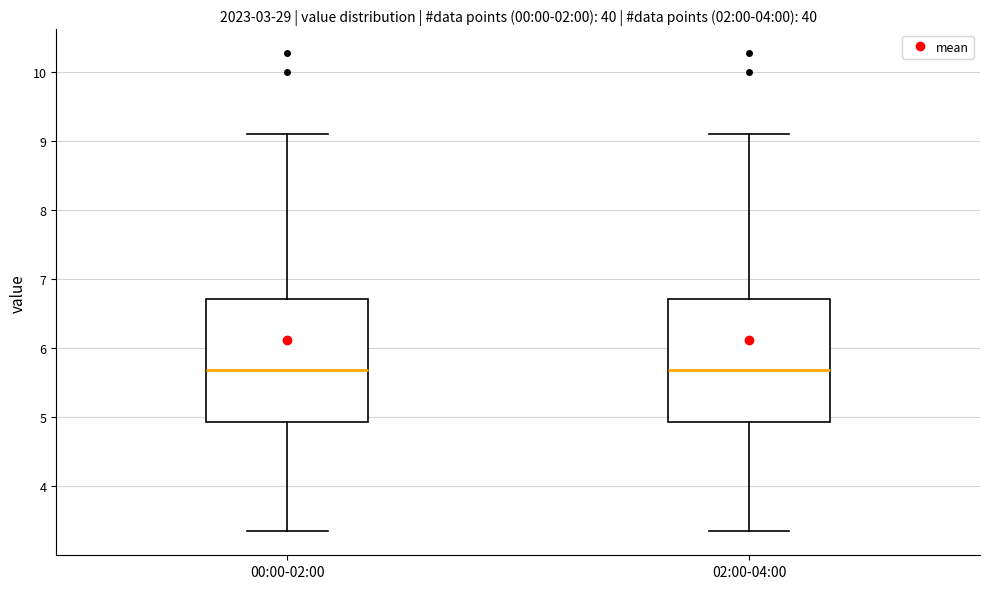

Reading left to right, transcribe this box plot: for each box, give where its median line is, the range the box spans, and where its two whiskers end, as read against the y-axis. The values are not printed on the chart, so give them approximately, as read against the axis.

00:00-02:00: median 5.7, box 4.9 to 6.7, whiskers 3.4 to 9.1
02:00-04:00: median 5.7, box 4.9 to 6.7, whiskers 3.4 to 9.1